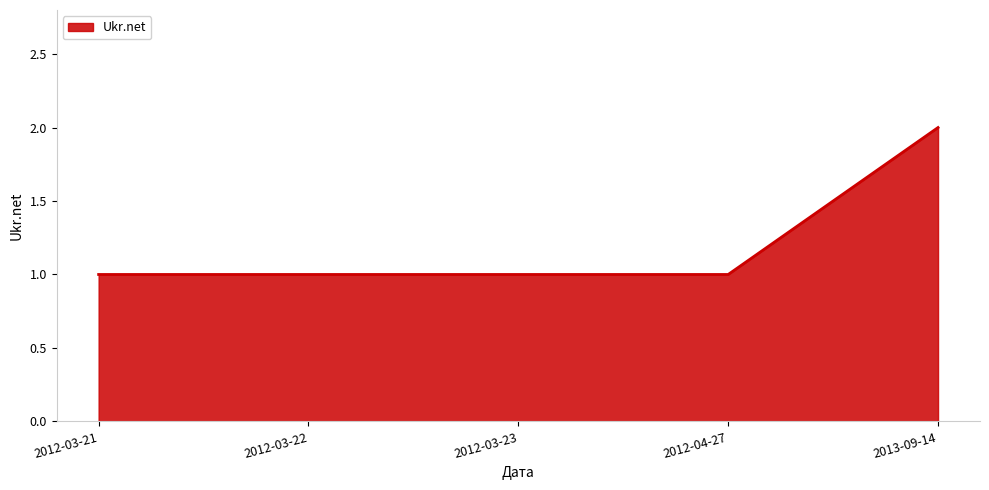

What is the sum of all values?

6